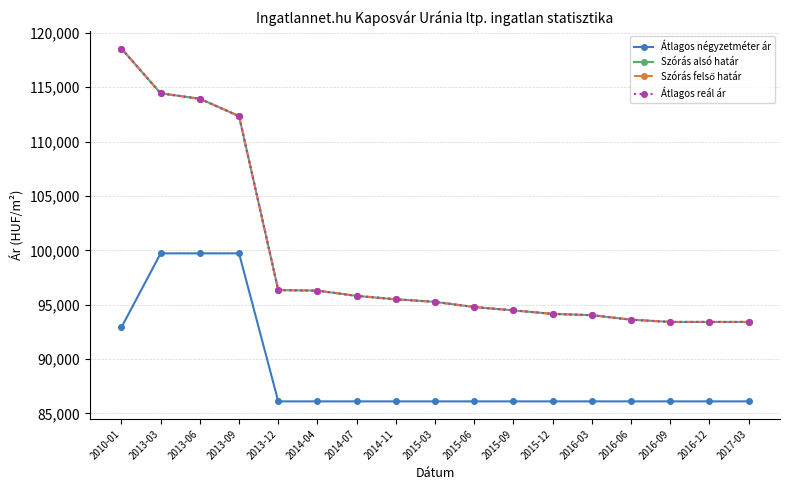

Read the Átlagos négyzetméter ár value at 2017-03, to the nearest 10.

86110